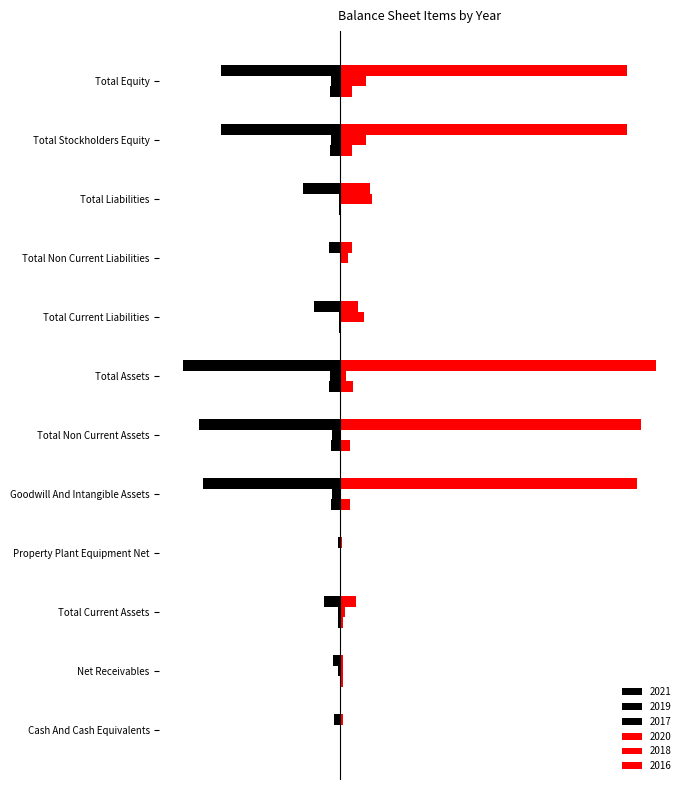

What position from the right is Cash And Cash Equivalents?

12